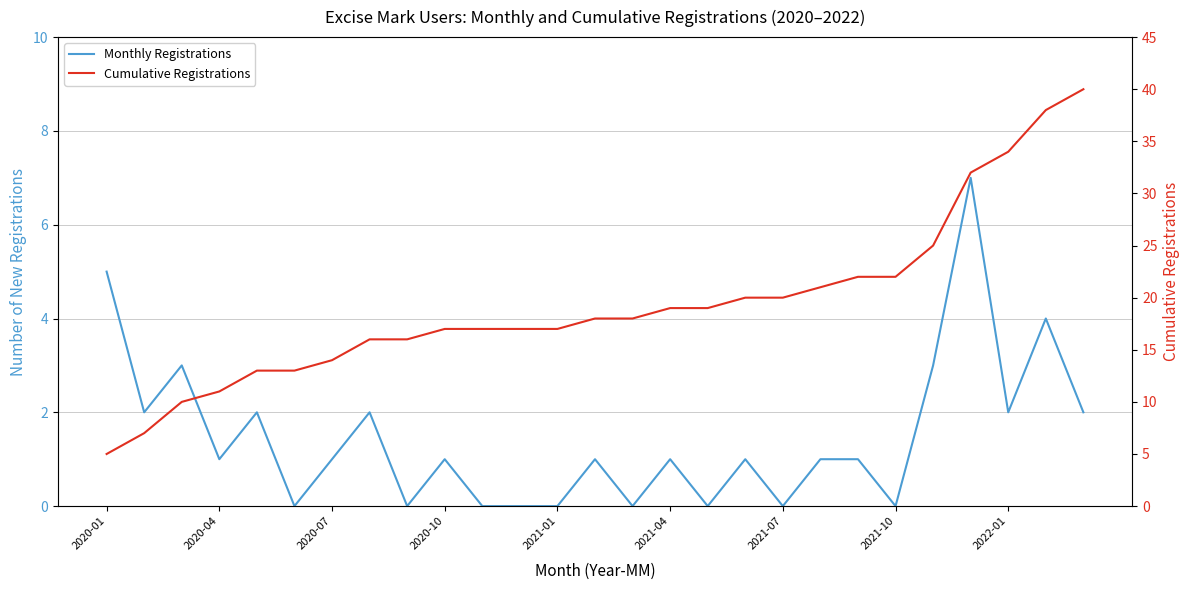

What is the difference between the highest and lowest values at 14?

18